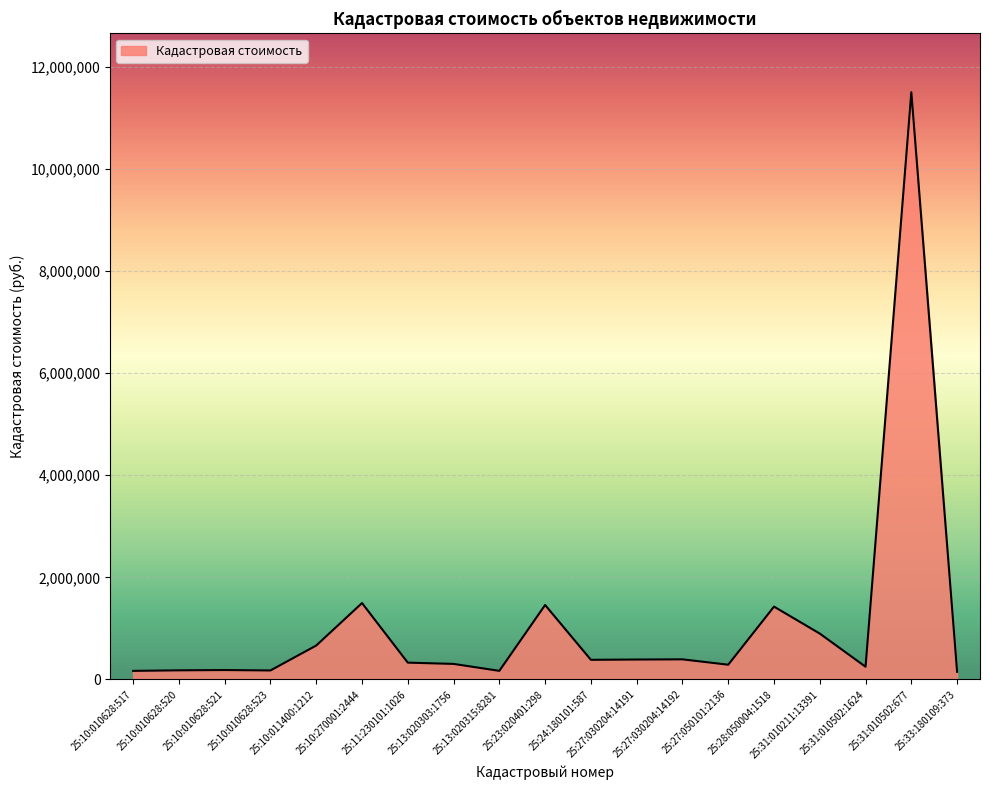

Does the chart display data point markers on the line(s)?

No